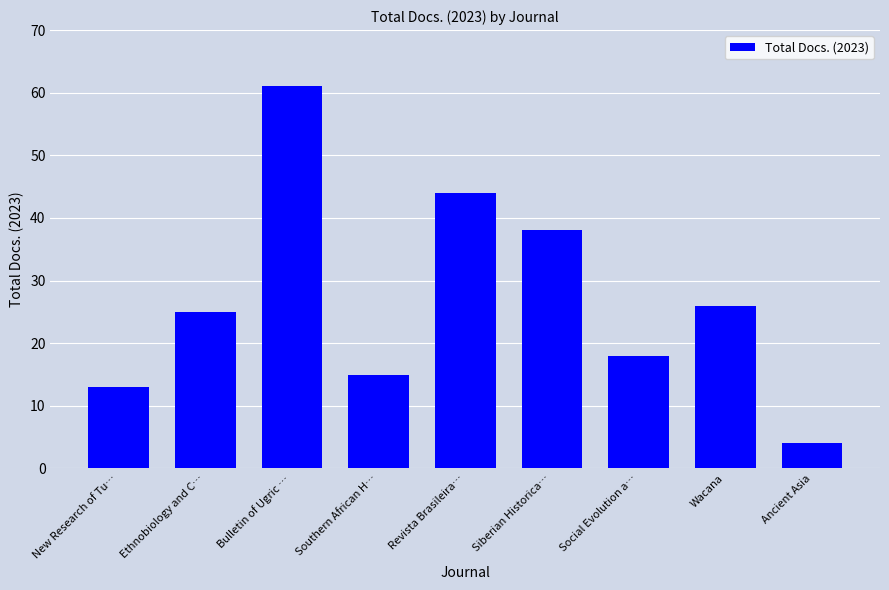

What is the sum of the values at Social Evolution a… and Ancient Asia?

22